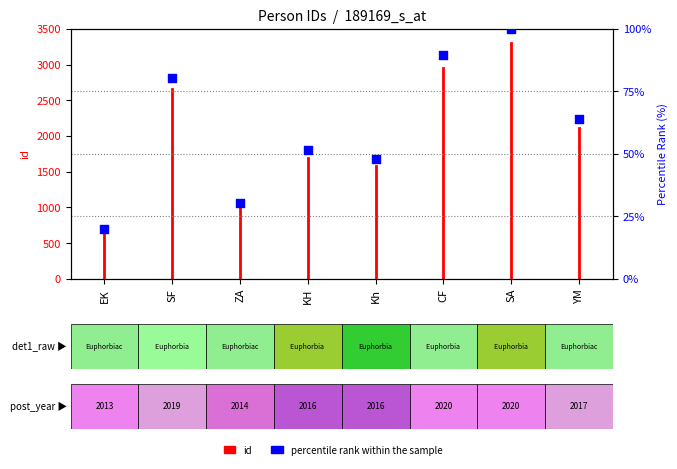

Approximately how many times larger is the value at SA compared to KH?

1.9